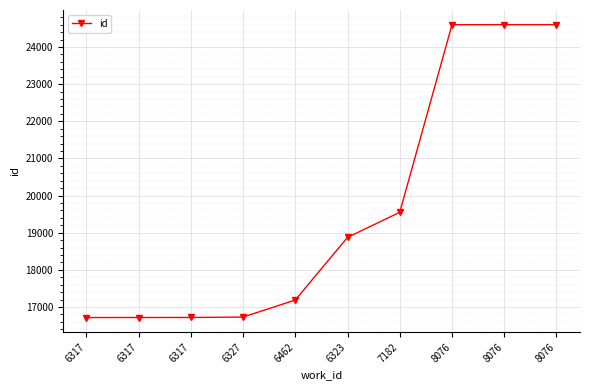

Reading right to left, list all the values displayed in this chart.

8076=24601	8076=24600	8076=24599	7182=19549	6323=18873	6462=17186	6327=16728	6317=16717	6317=16716	6317=16715